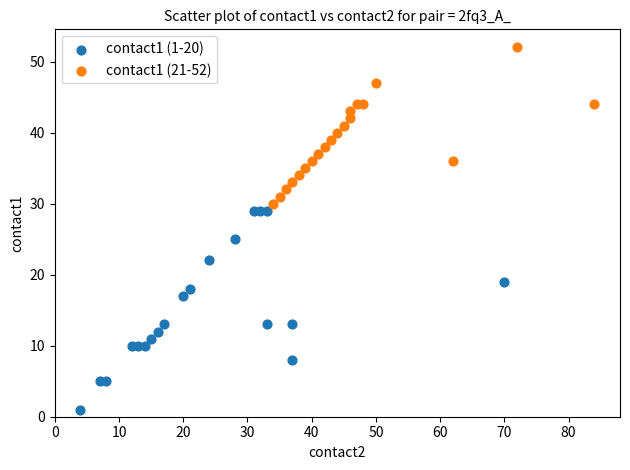

Which series reaches the minimum Y coordinate?

contact1 (1-20)